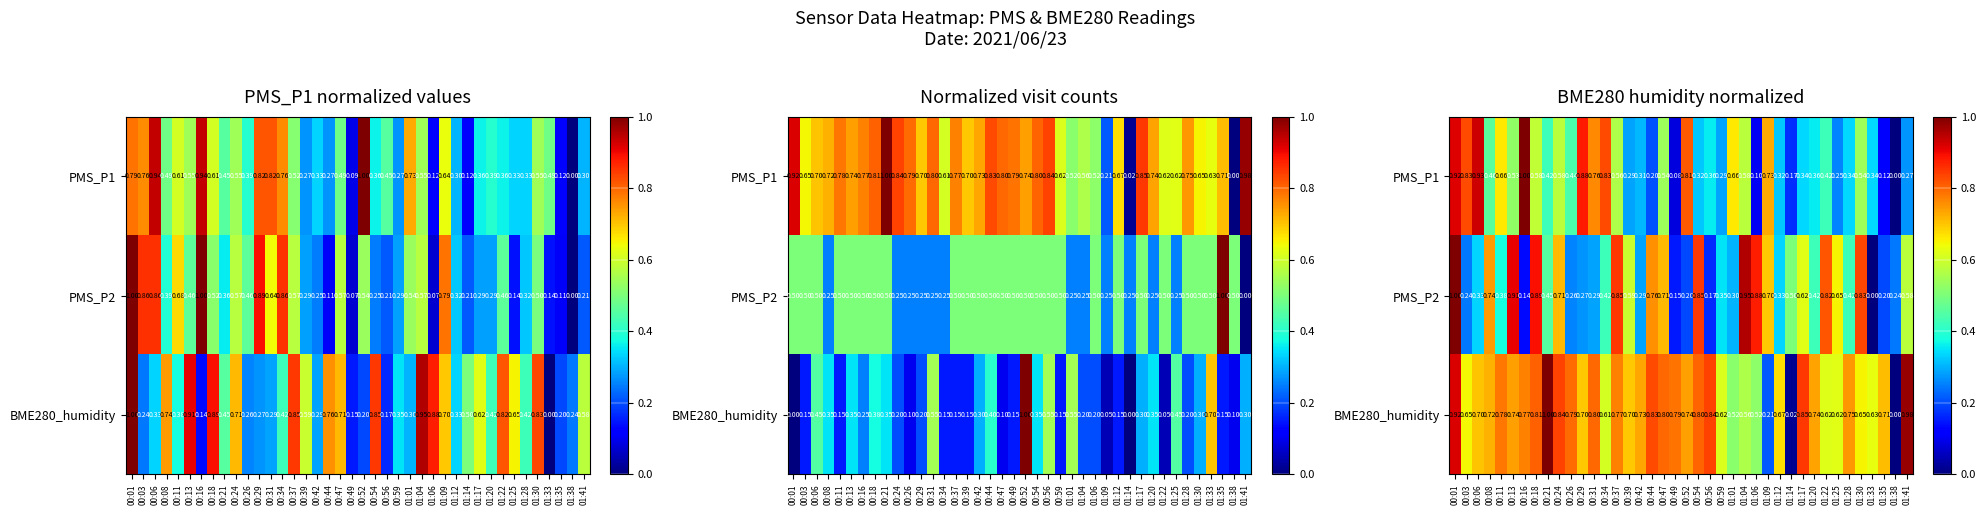

Read the PMS_P2 value at 00:03.

0.2